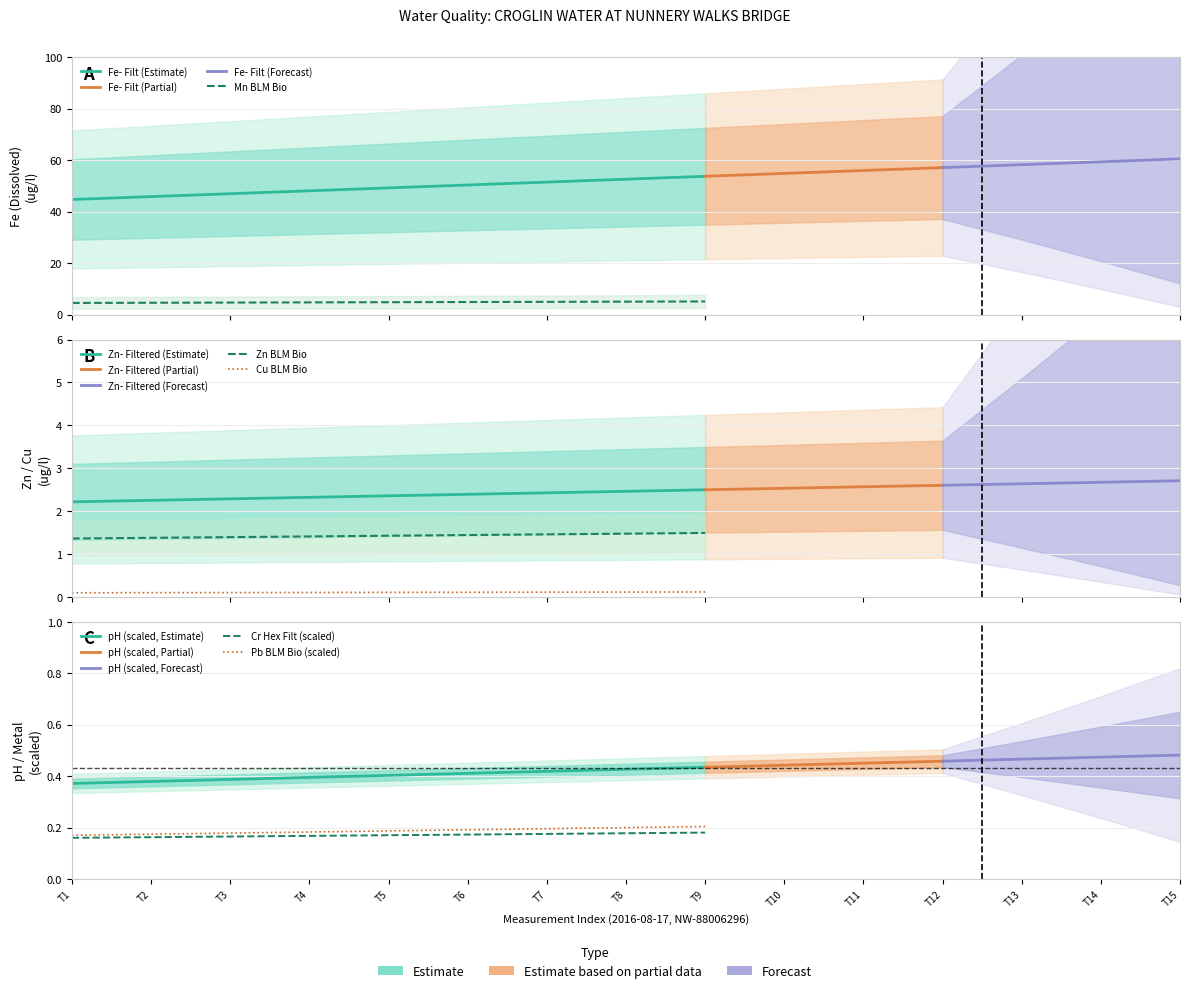

True or false: Mn BLM Bio has more than 1 interior local peaks.

False